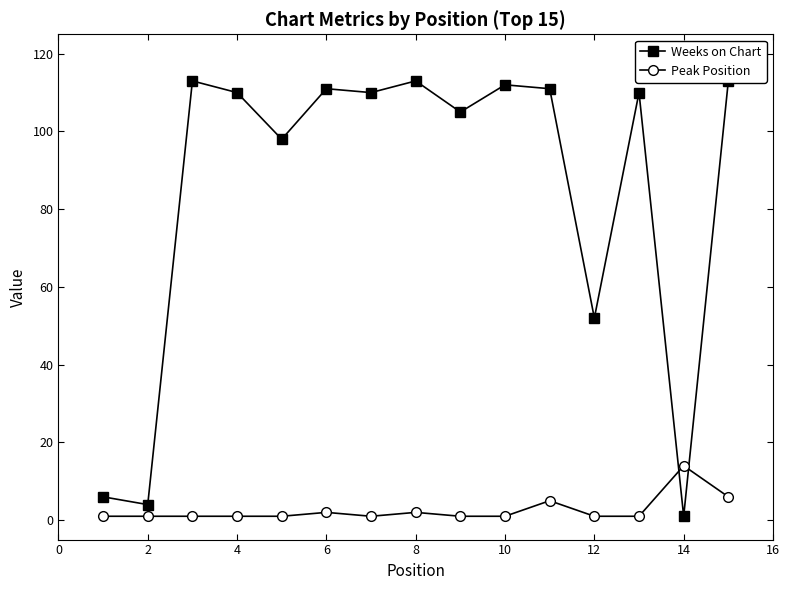

Which category has the highest value in the Peak Position series?

14